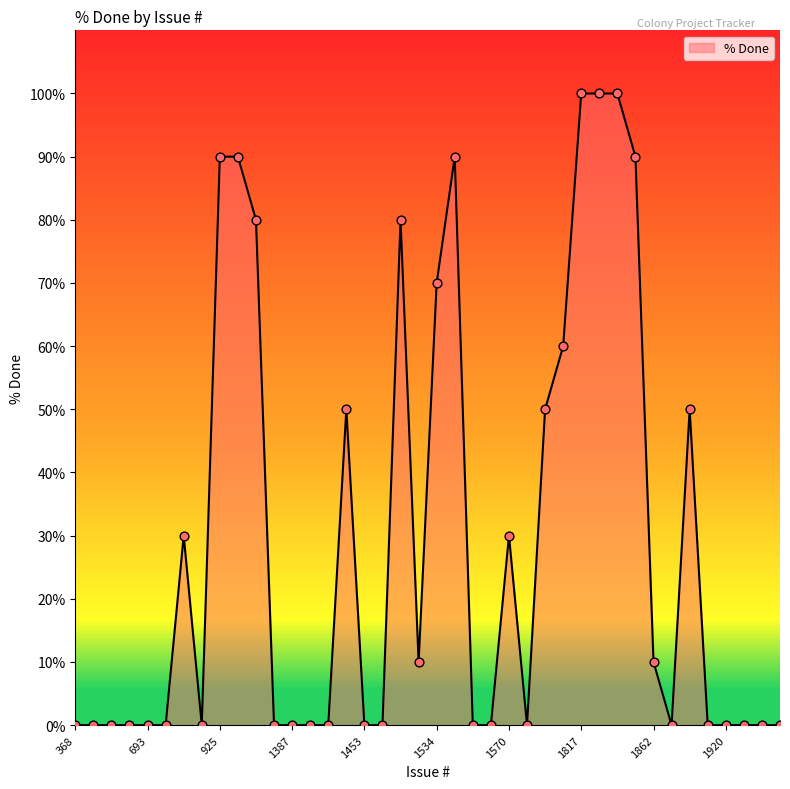

What is the greatest value displayed?

100